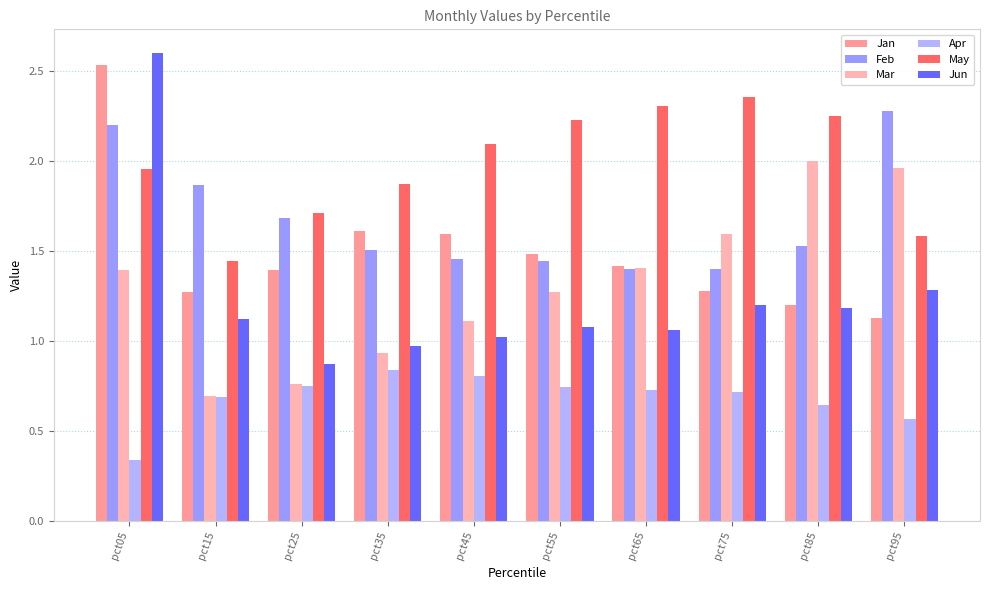

At how many categories does at least one series exceed 1?

10